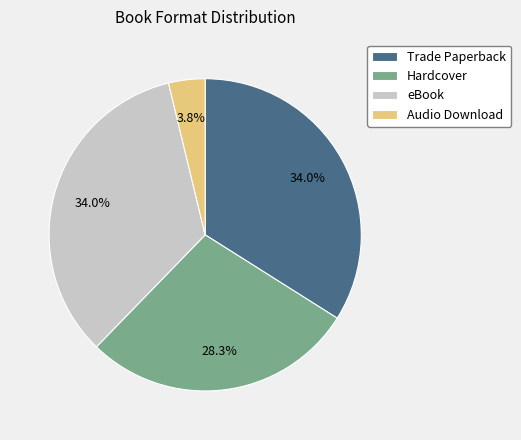

How many segments does this pie chart have?

4